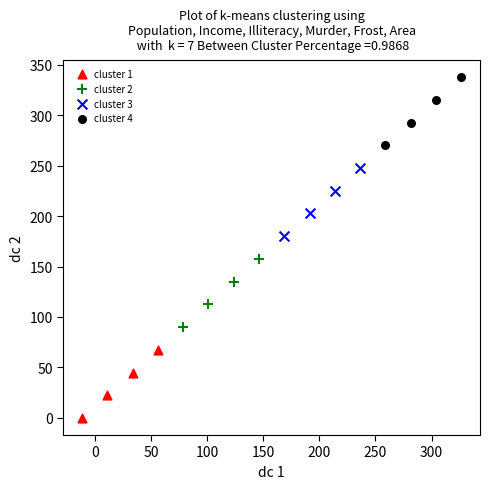

Which series reaches the maximum Y coordinate?

cluster 4